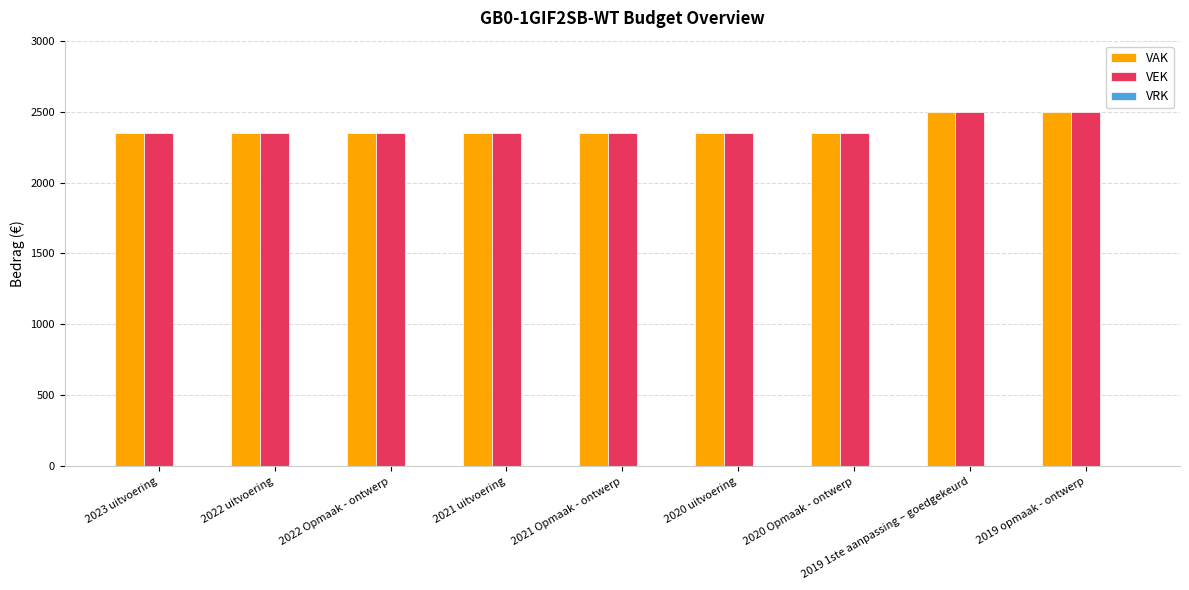

What position from the left is 2021 Opmaak - ontwerp?

5